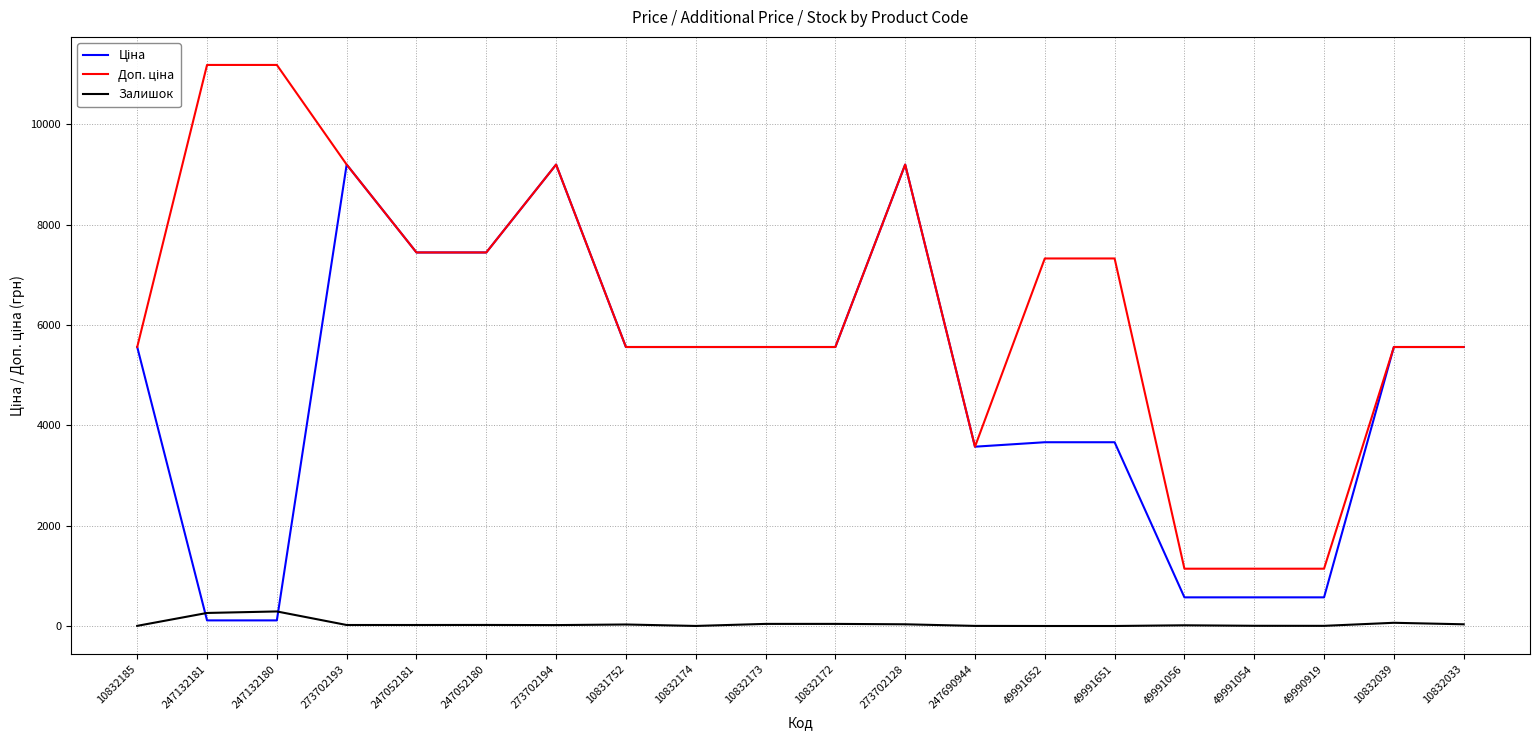

True or false: Залишок has a value of 4.0 at 49991054.

True